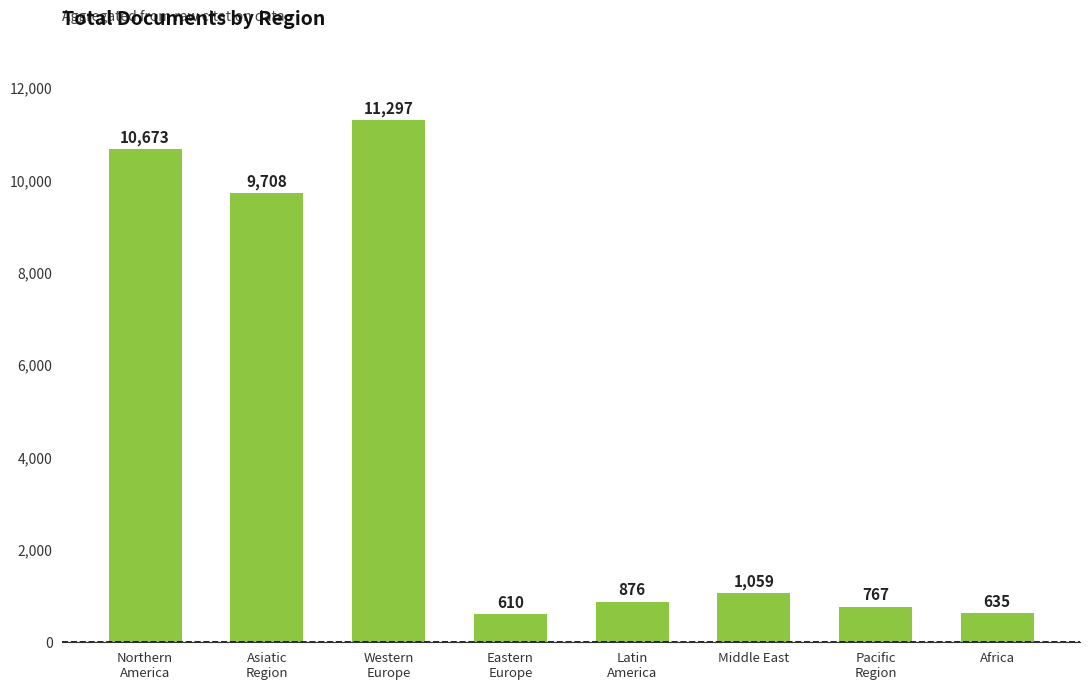

The chart shows a value of 11297 at Western
Europe. True or false?

True